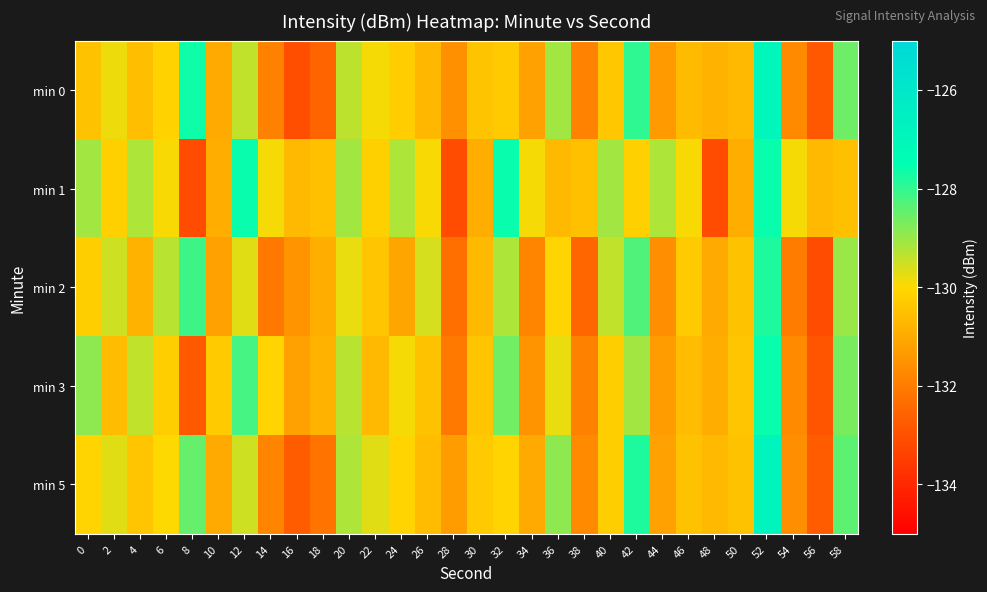

What is the spread (max minus min) of values at 24?

1.9